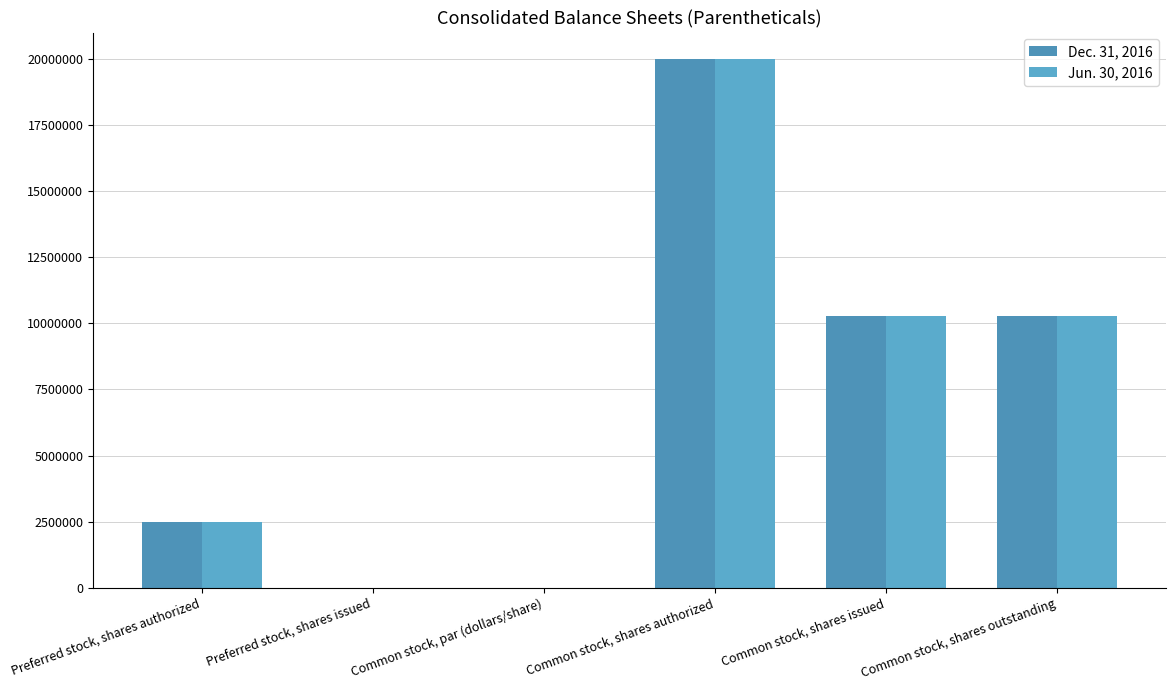

How many categories are shown in the chart?

6